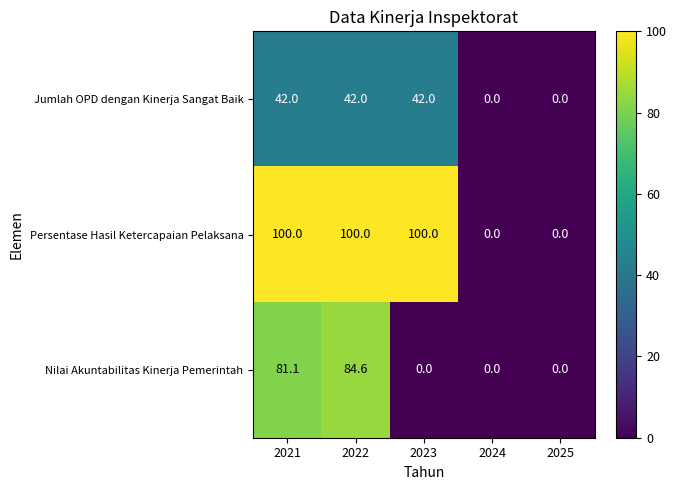

At how many categories does at least one series exceed 53?

3